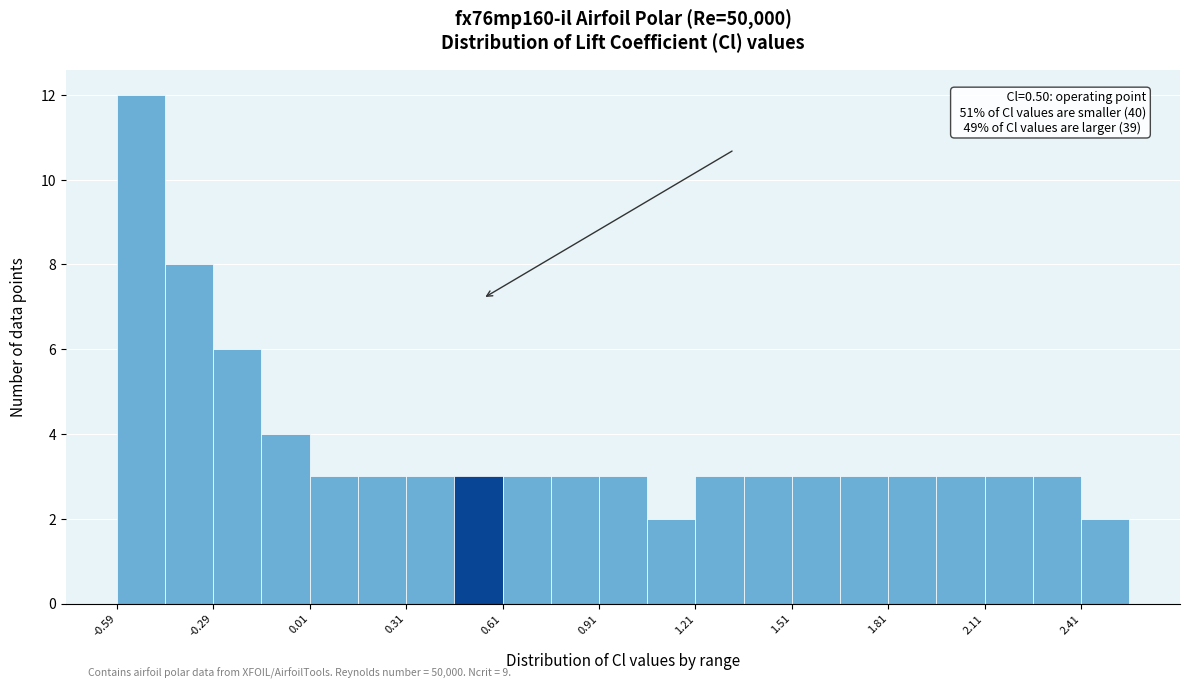

Around what value on the x-axis is the tallest bar? Give the approximate position of its centre, as read against the axis.

-0.50